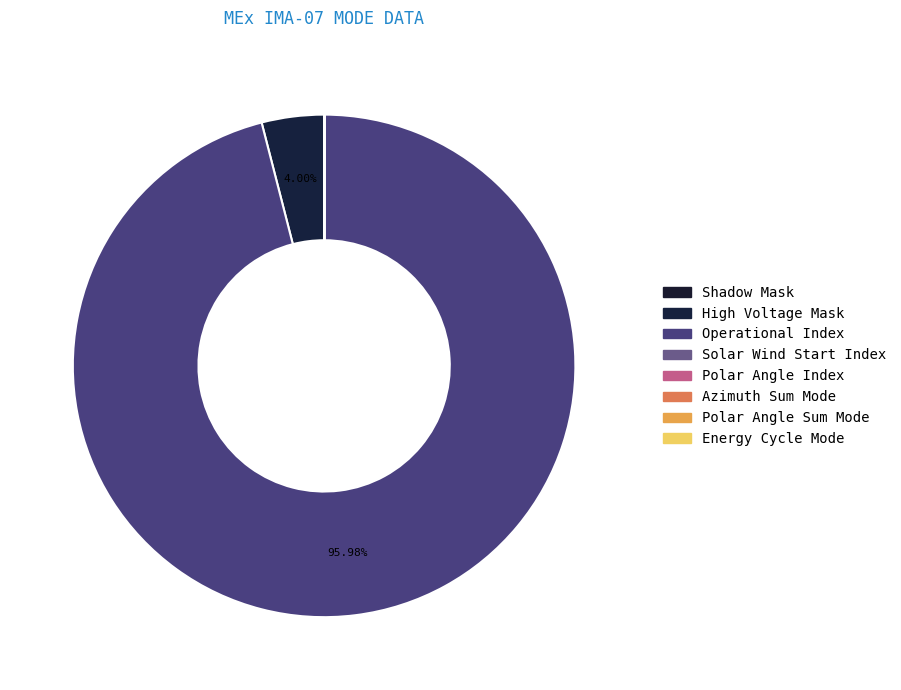

Which slice is the smallest?

Shadow Mask